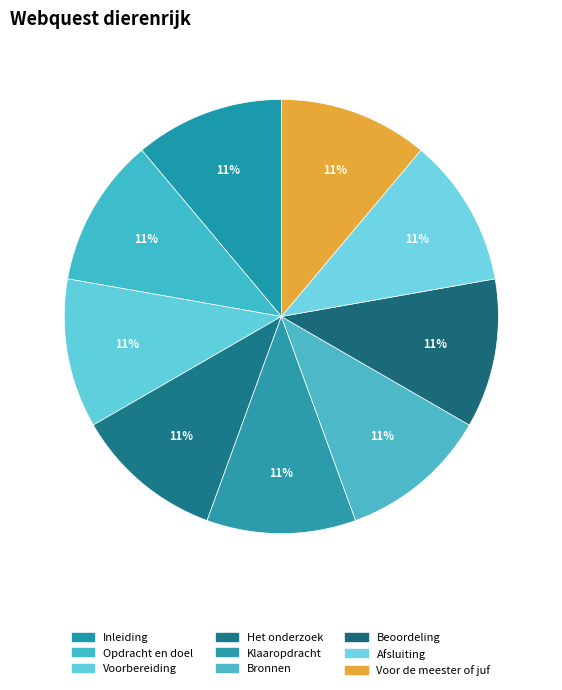

Count the number of slices in the pie.

9